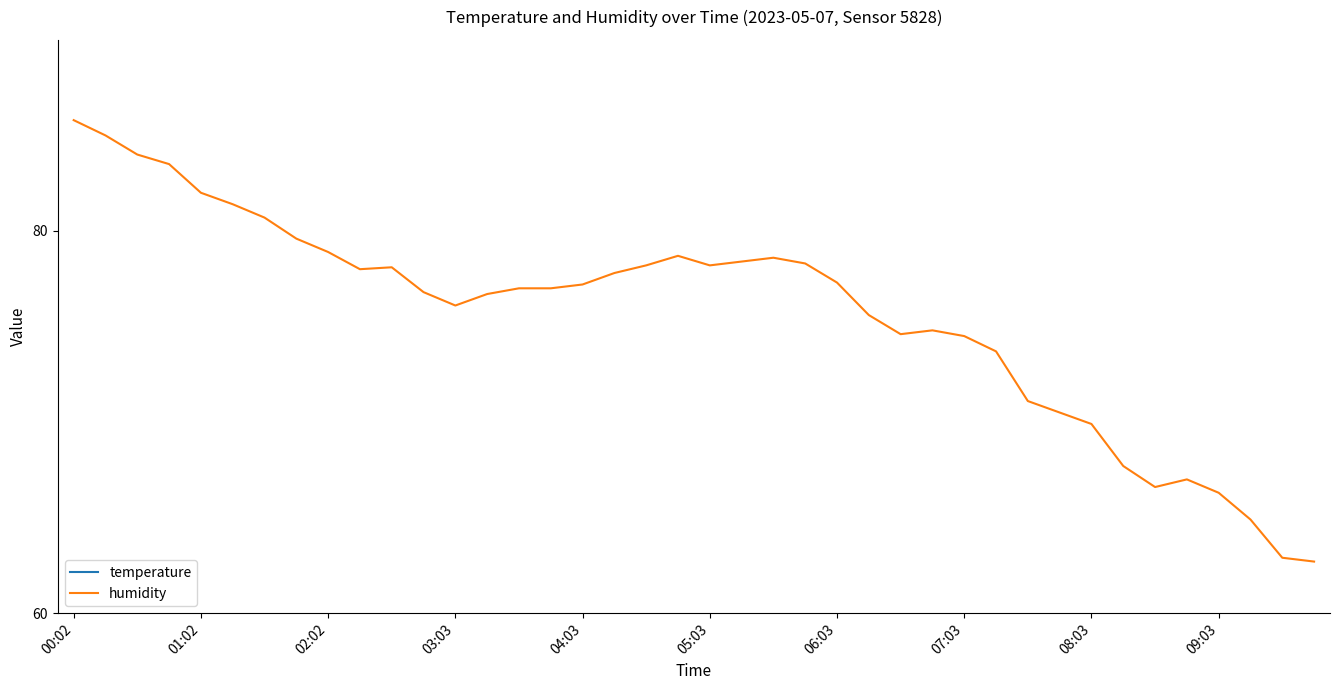

Between 15 and 03:03, which is larger?

15